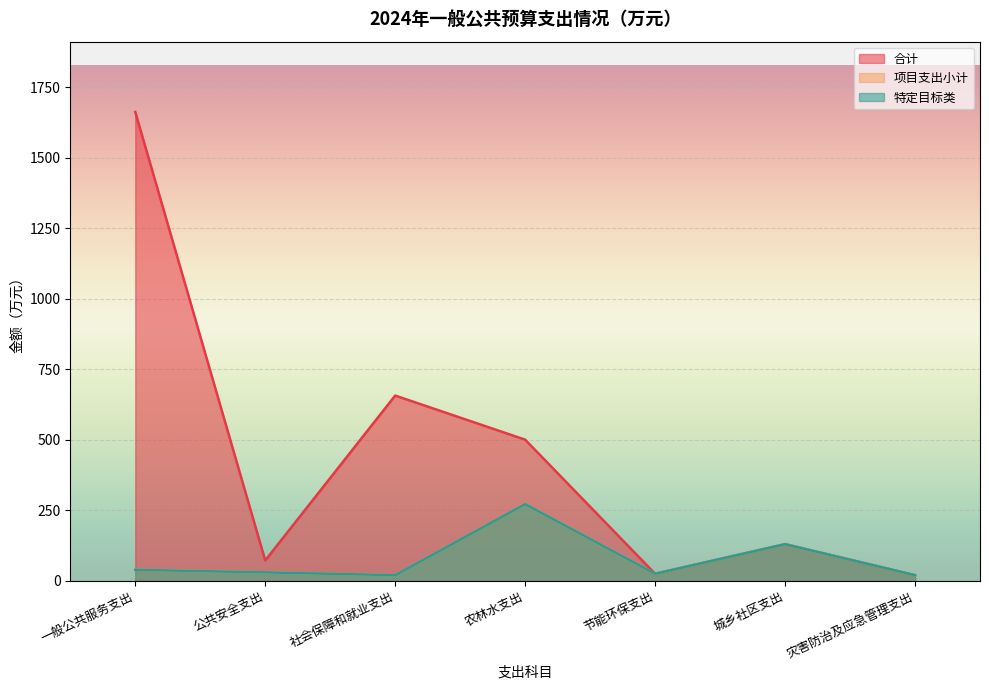

Rank the series by their maximum value, from highest to lowest.

合计, 项目支出小计, 特定目标类